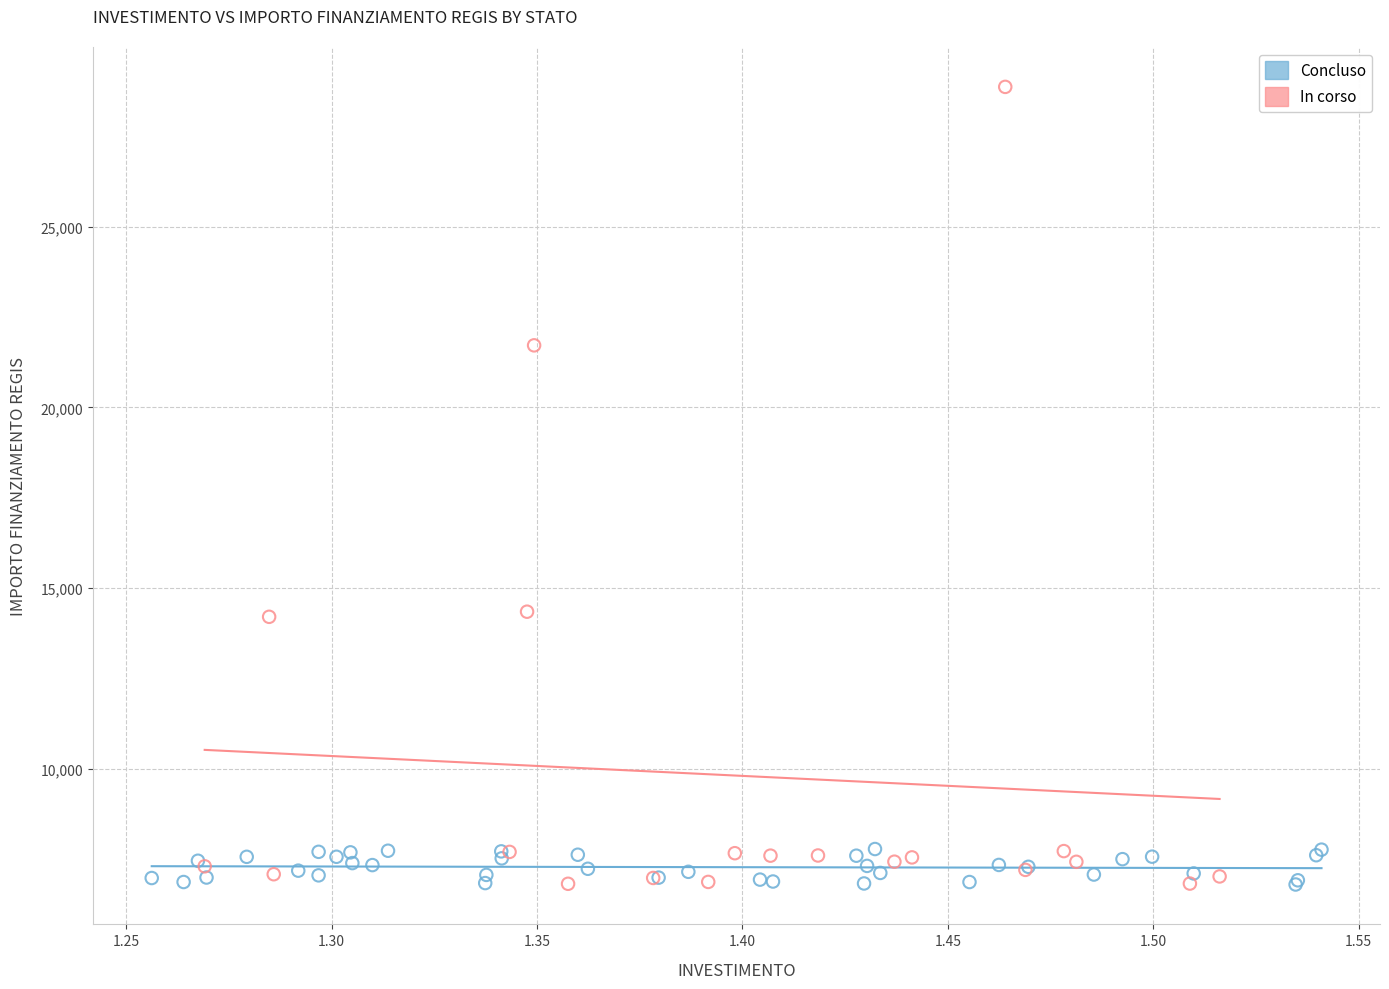

Which series has the largest Y range (max minus min)?

In corso